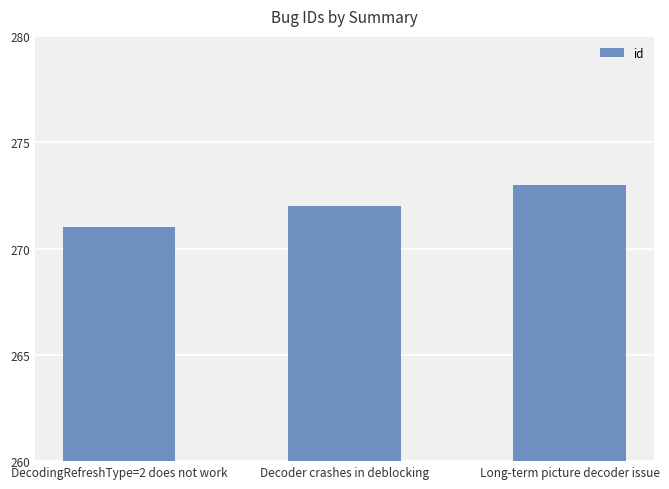

The chart shows a value of 109 at Long-term picture decoder issue. True or false?

False